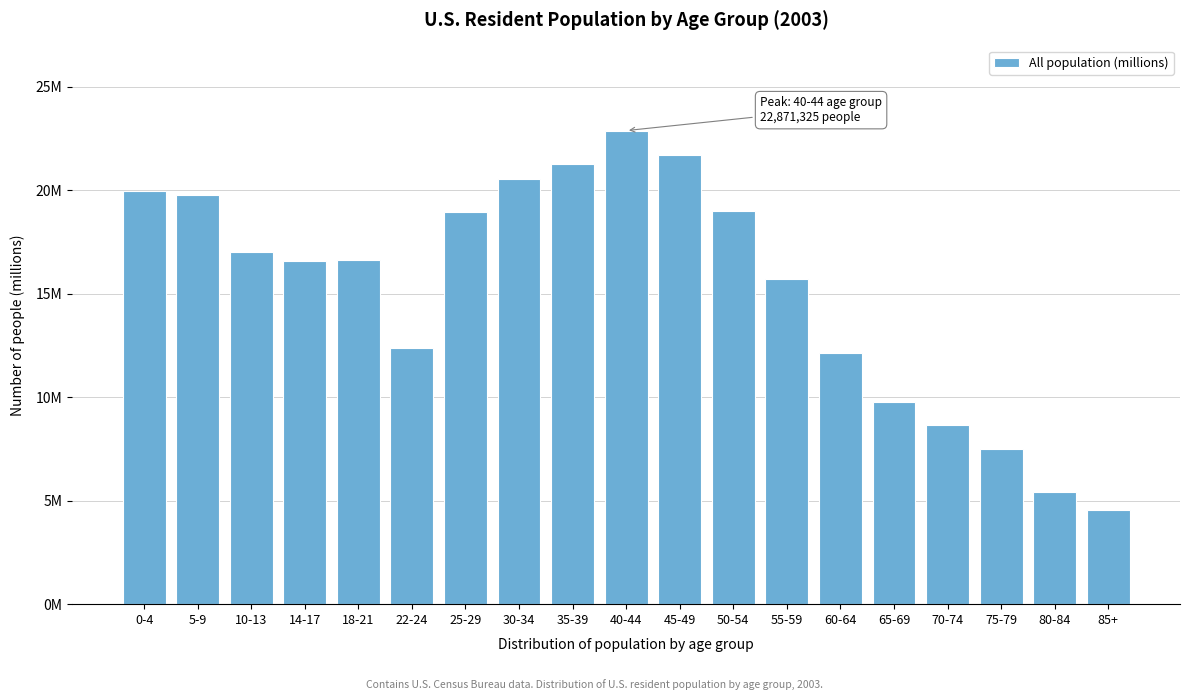

Does the chart contain any negative values?

No